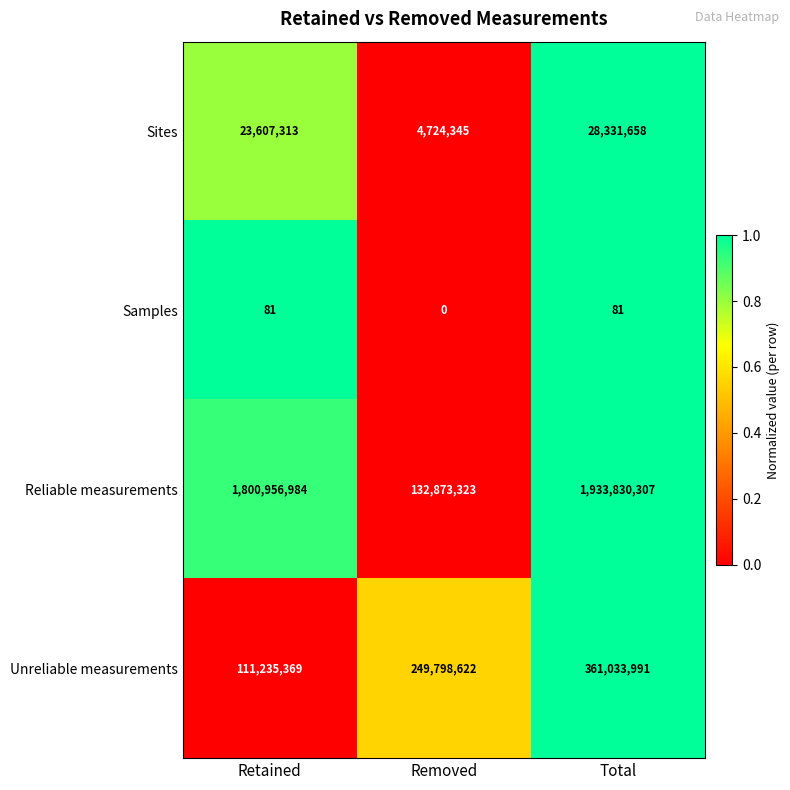

Reading left to right, transcribe all the data shown in this chart.

Sites: Retained=23607313	Removed=4724345	Total=28331658
Samples: Retained=81	Removed=0	Total=81
Reliable measurements: Retained=1800956984	Removed=132873323	Total=1933830307
Unreliable measurements: Retained=111235369	Removed=249798622	Total=361033991